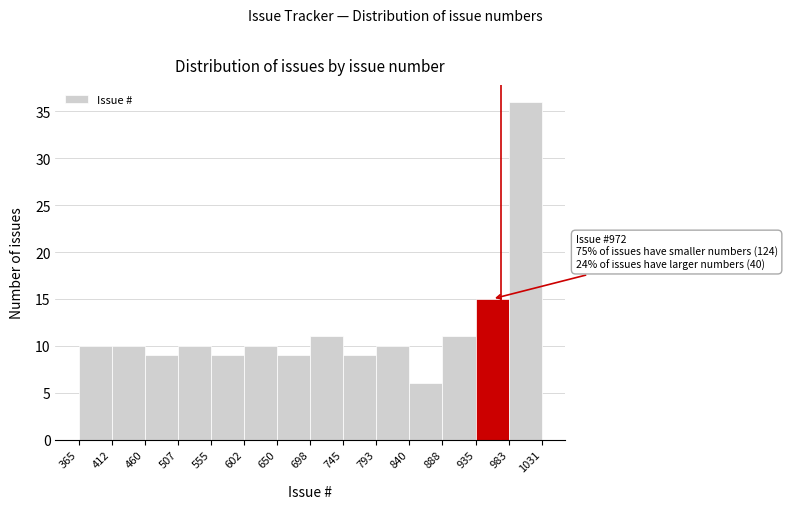

Over which range of the x-axis is the bar tallest?

983 to 1031